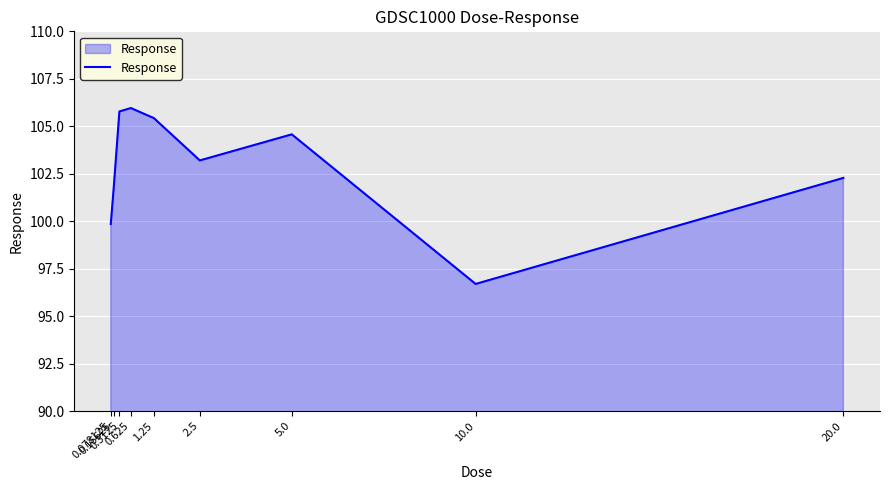

What is the minimum value shown in the chart?

96.7